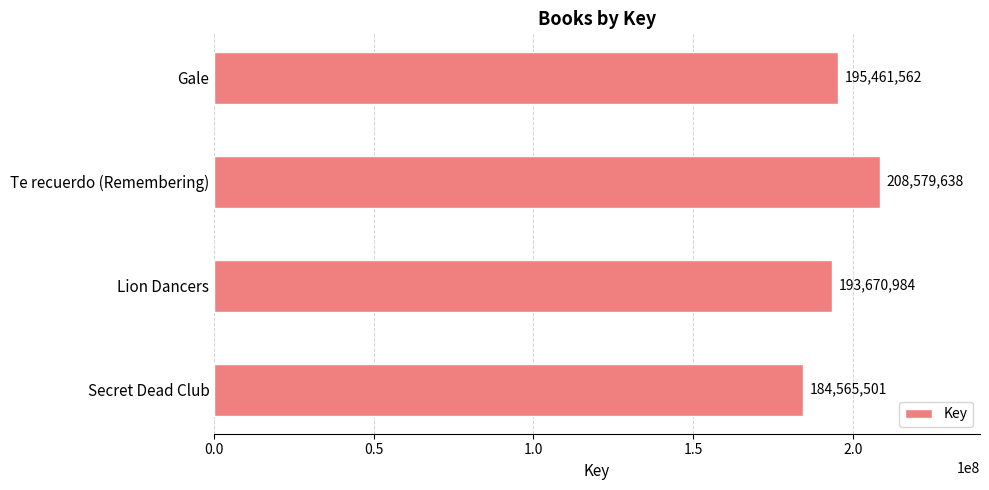

Rank the categories by value from highest to lowest.

Te recuerdo (Remembering), Gale, Lion Dancers, Secret Dead Club